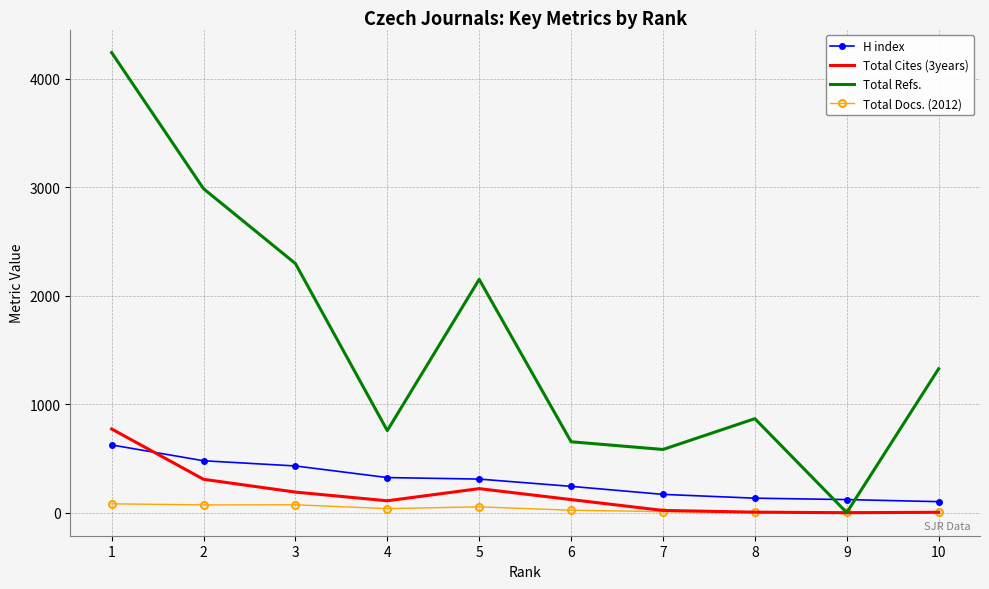

What are all the series names shown in the legend?

H index, Total Cites (3years), Total Refs., Total Docs. (2012)